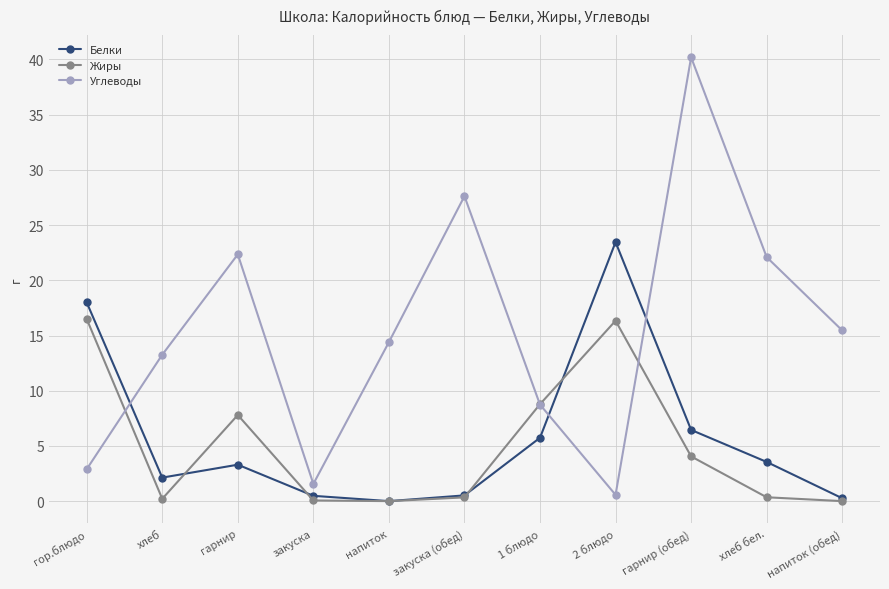

At which category is the sum across all series the highest?

гарнир (обед)